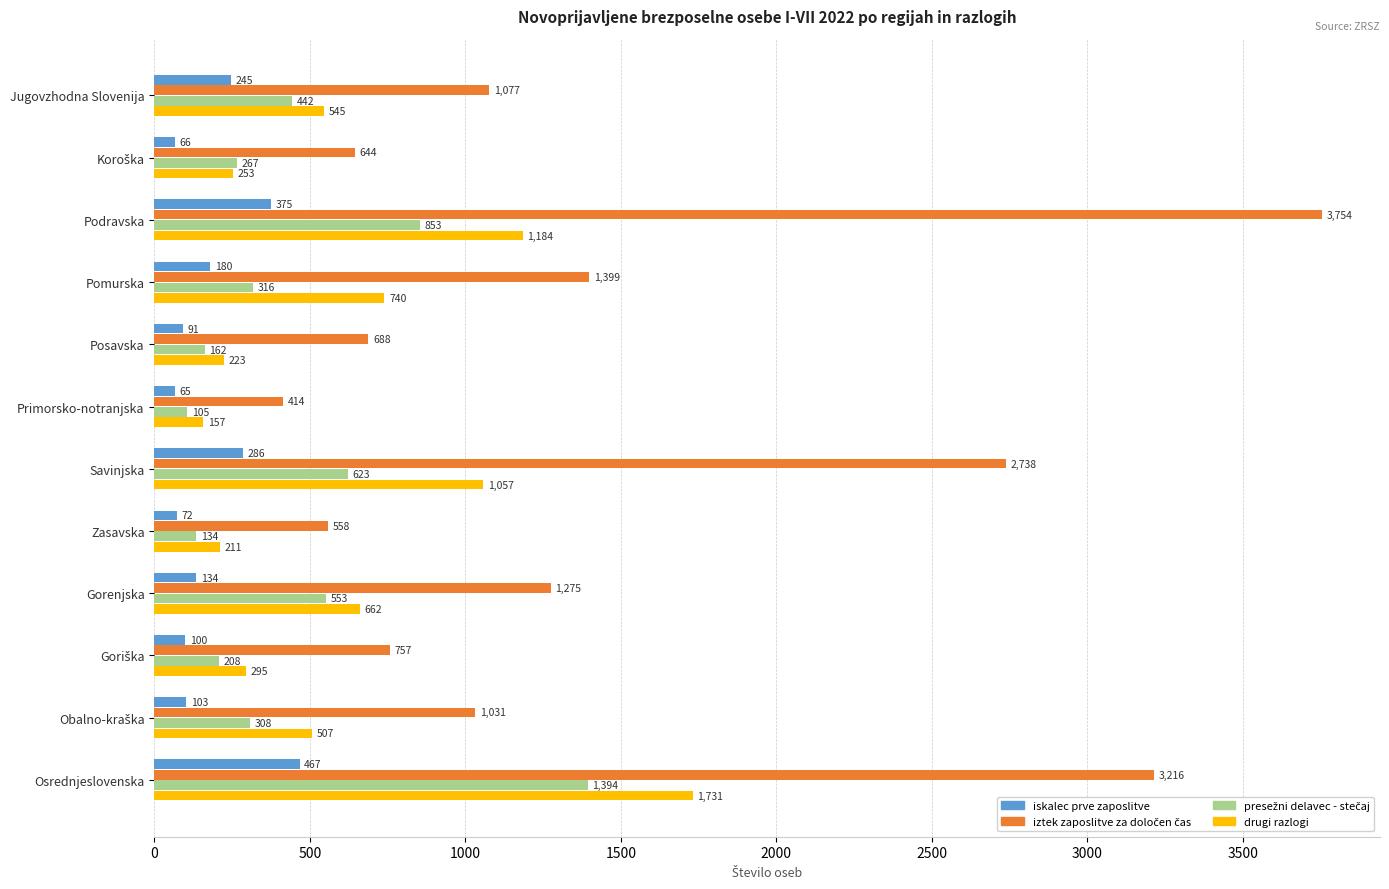

What is the spread (max minus min) of values at Osrednjeslovenska?

2749